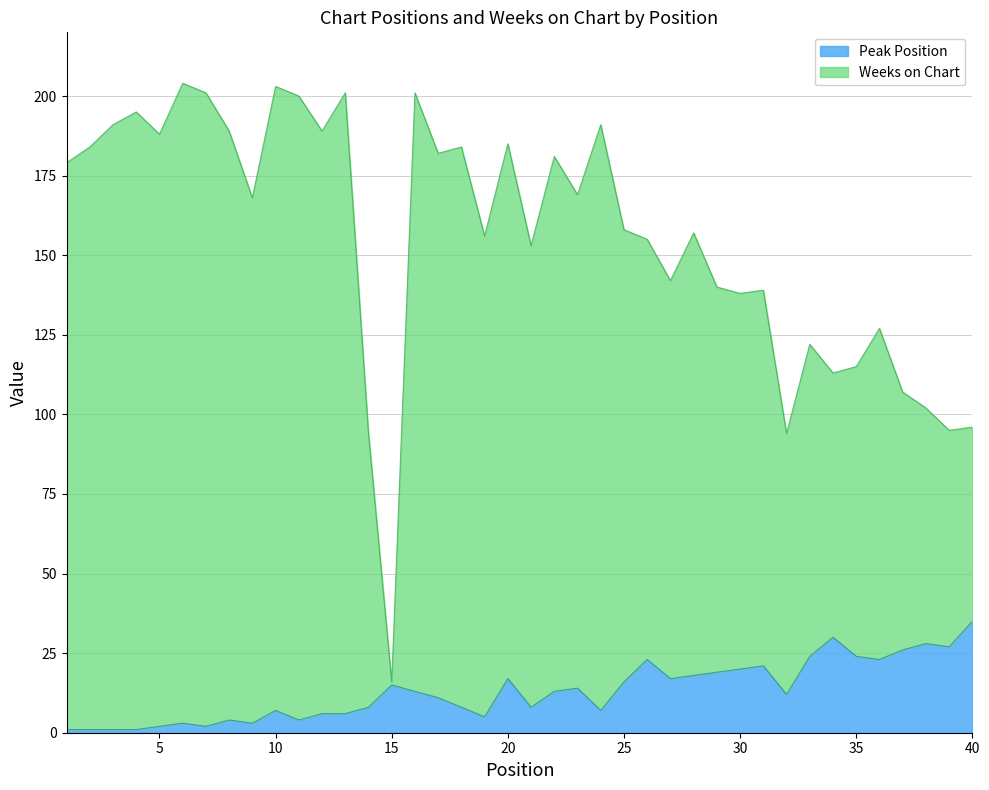

Is it true that Weeks on Chart equals 201 at 13?

True